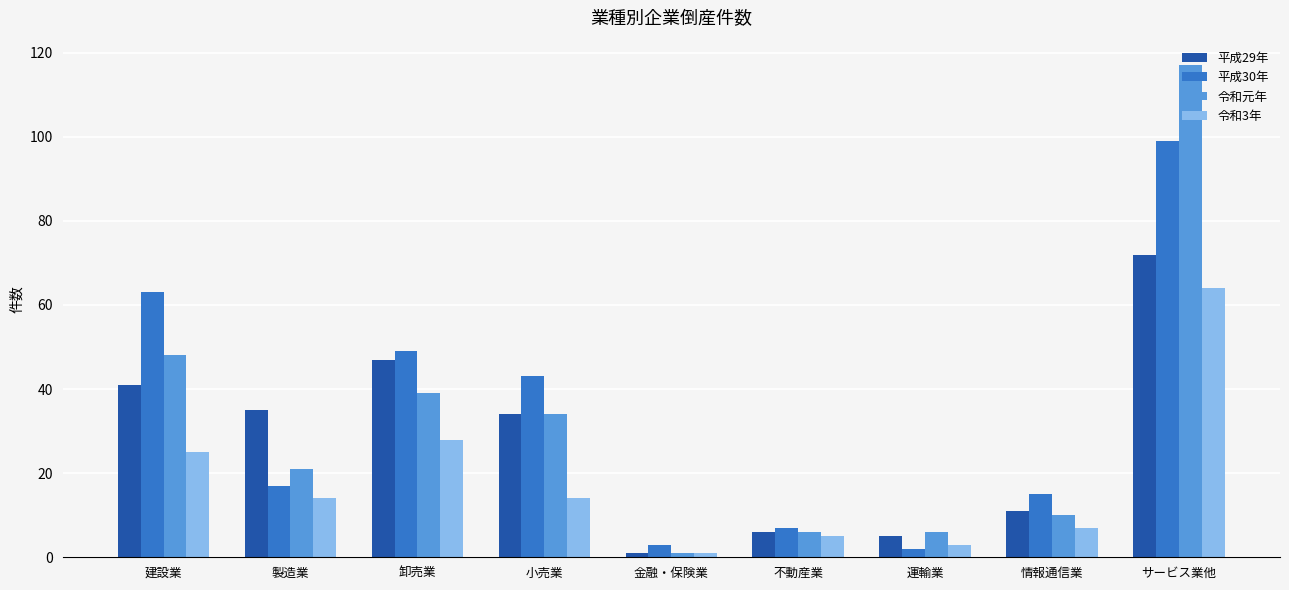

List the series in order of their peak value, highest first.

令和元年, 平成30年, 平成29年, 令和3年